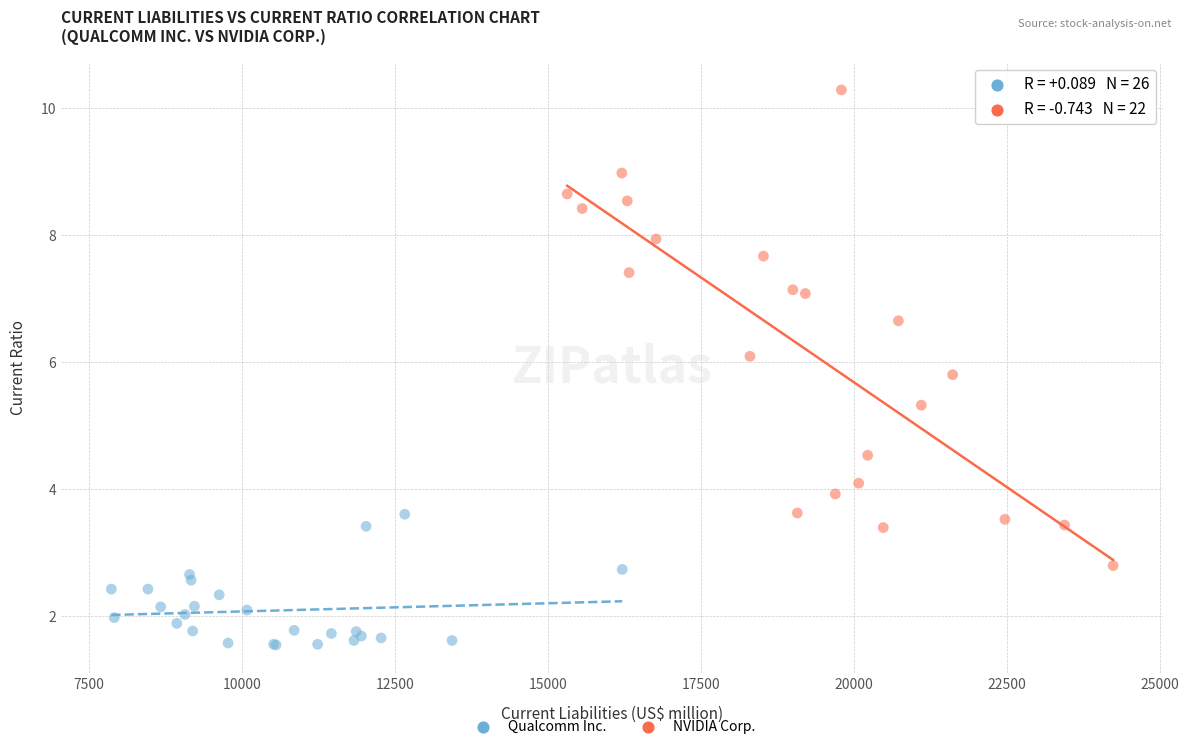

Which series contains the lowest Y value?

Qualcomm Inc.